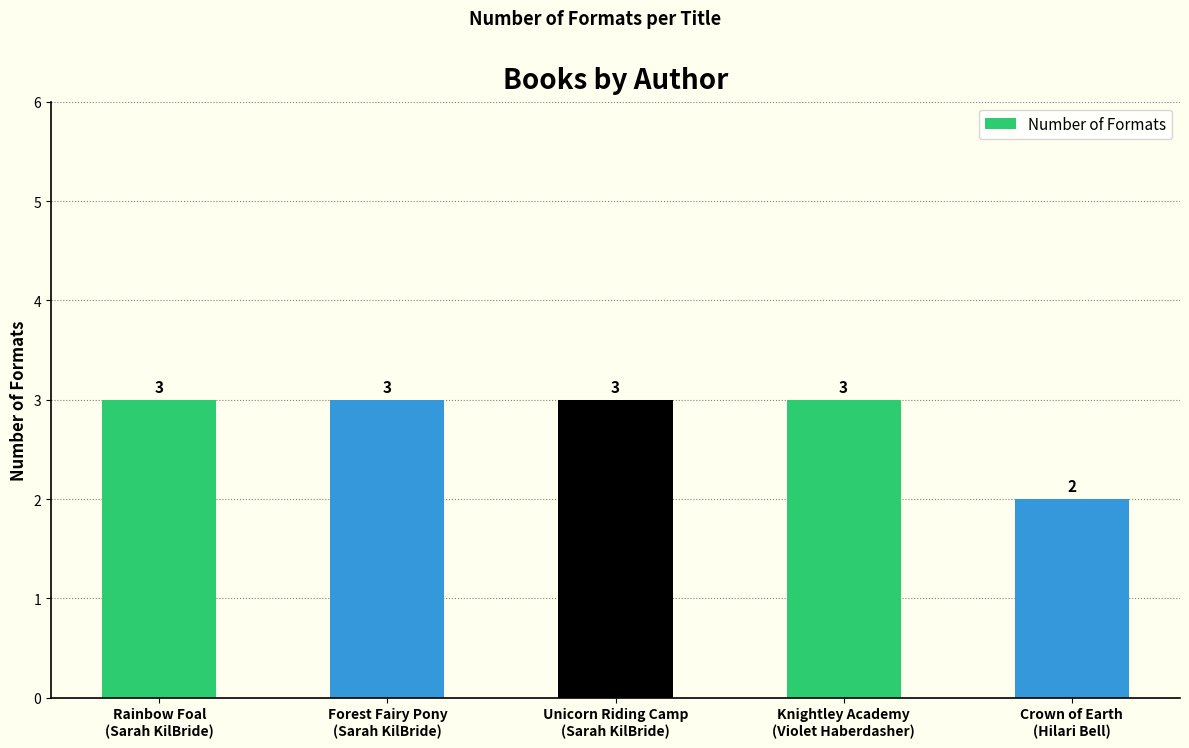

Does the chart contain any negative values?

No